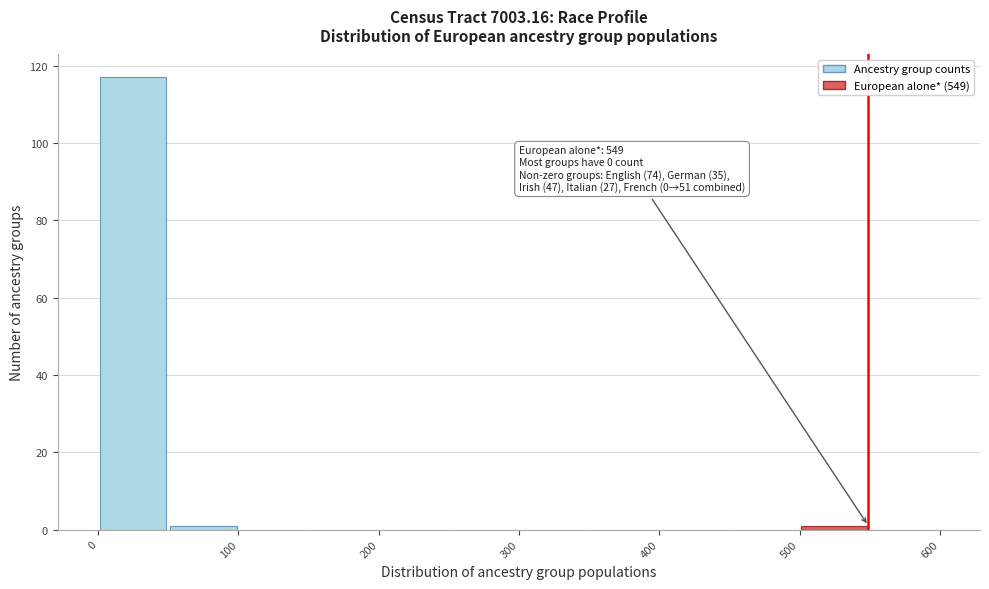

Which range on the x-axis has the tallest bar?

0 to 50